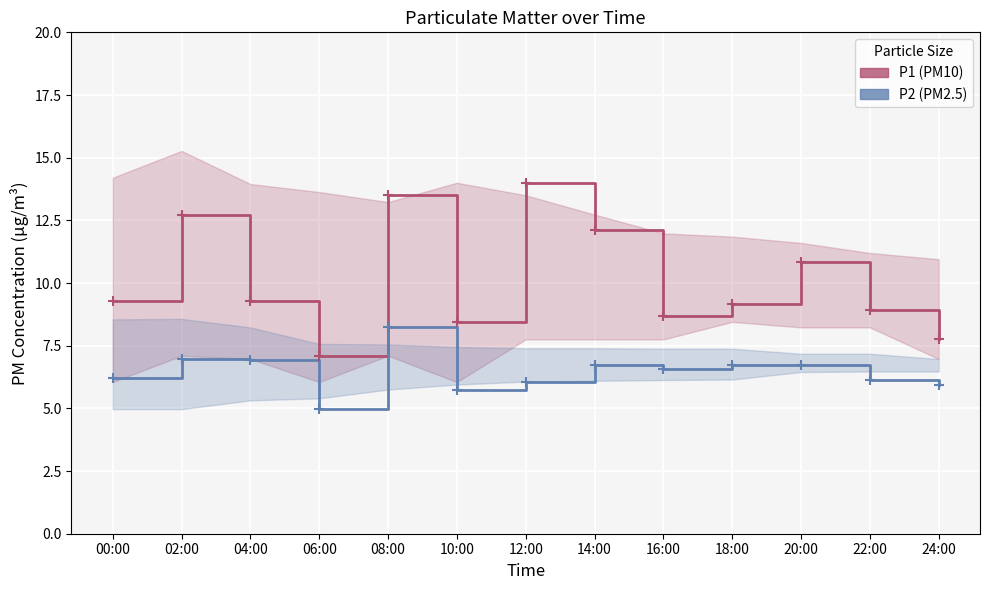

What is the difference between the maximum and second lowest values in the P2 series?

2.5